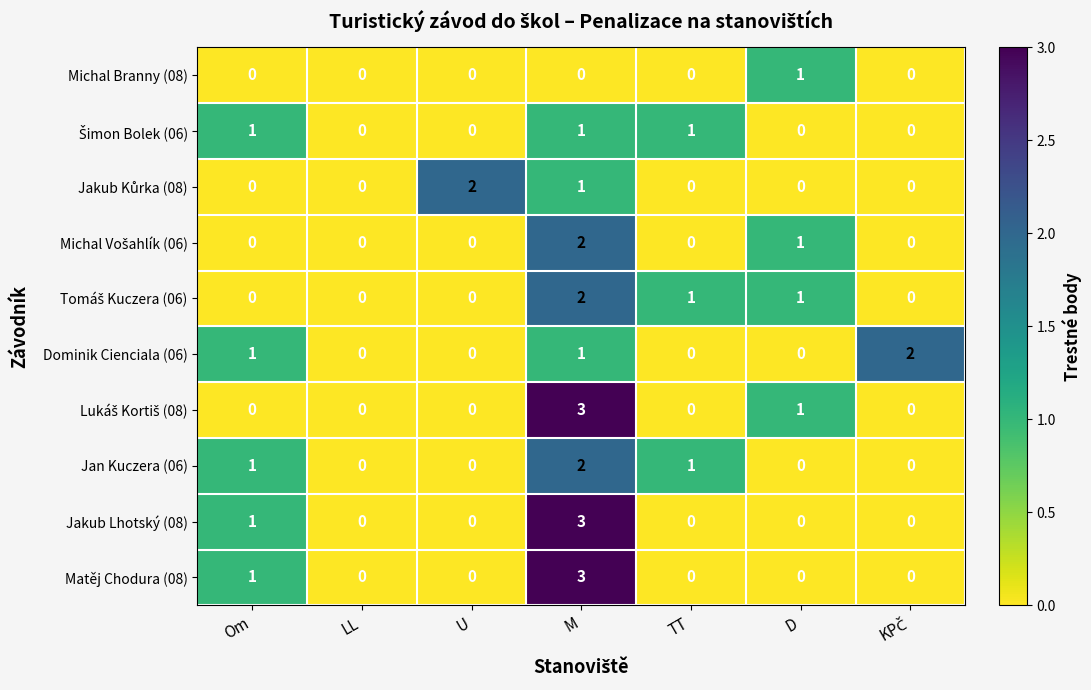

Count the Matěj Chodura (08) values in the range 0 to 1.

6